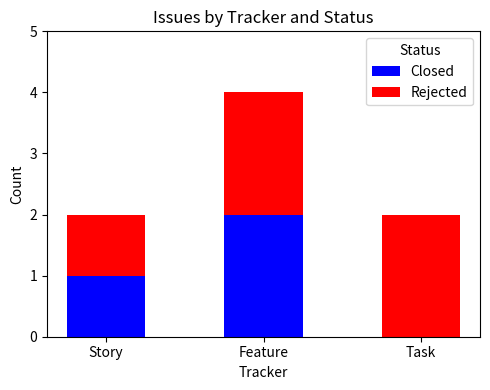

At which label does Closed reach its peak?

Feature